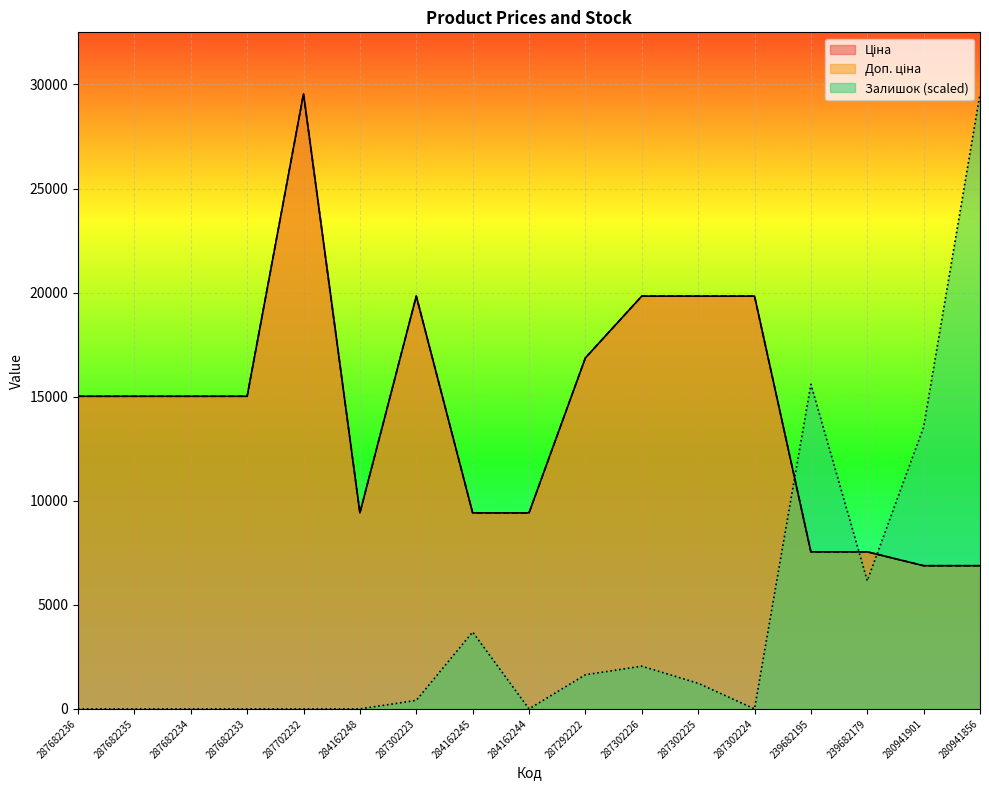

How many data points in Залишок are less than 410?

8